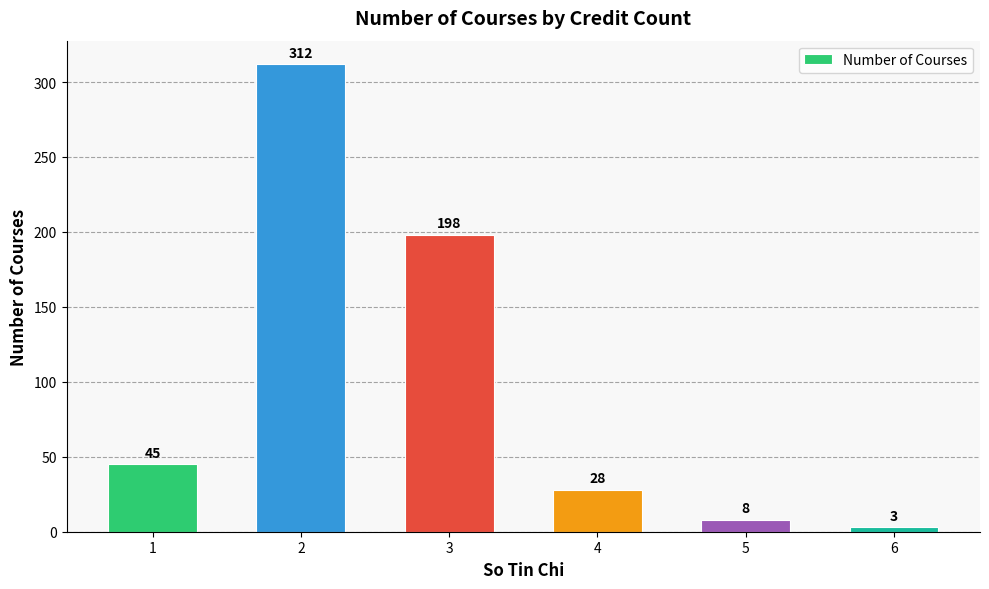

Rank the categories by value from highest to lowest.

2, 3, 1, 4, 5, 6